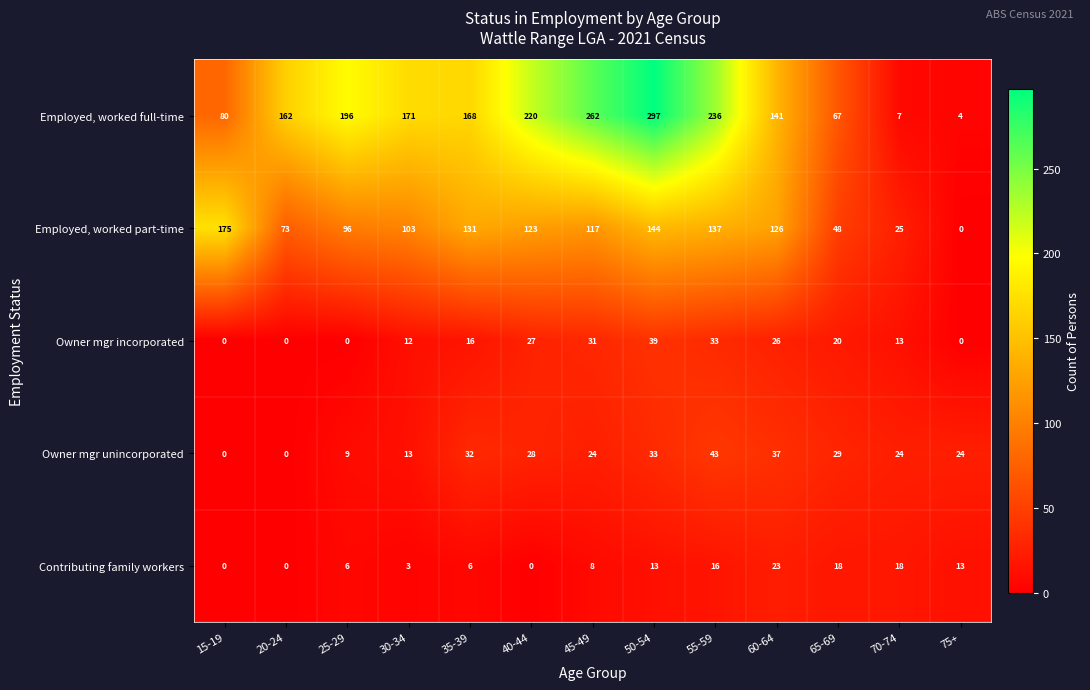

Where does the Employed, worked full-time series first go above 168?

25-29